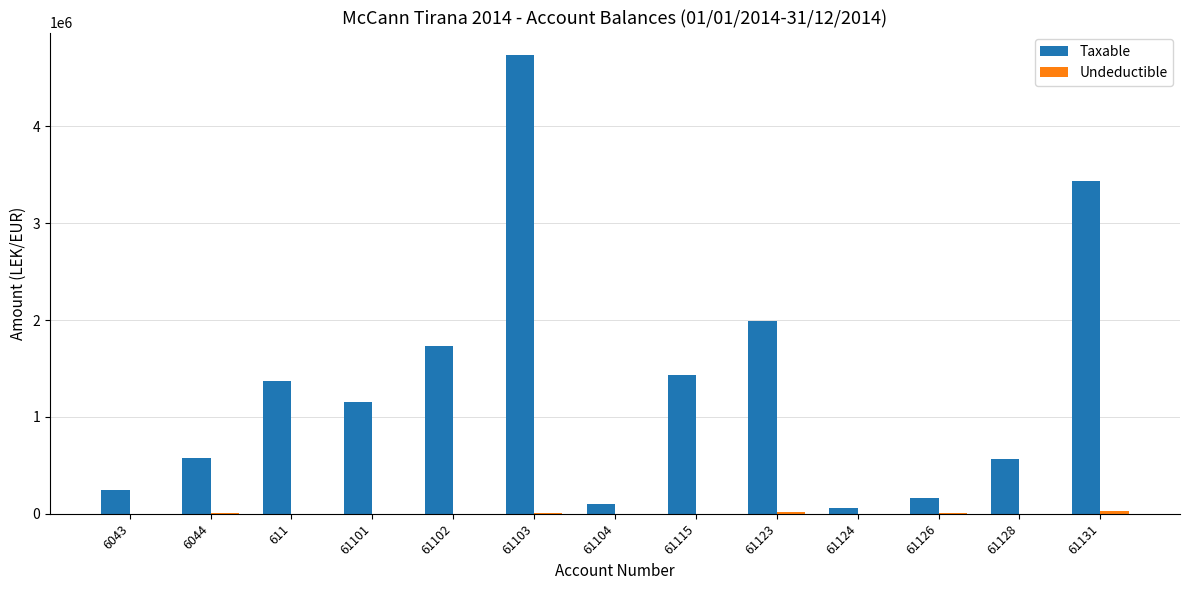

What is the greatest value displayed?

4731146.9